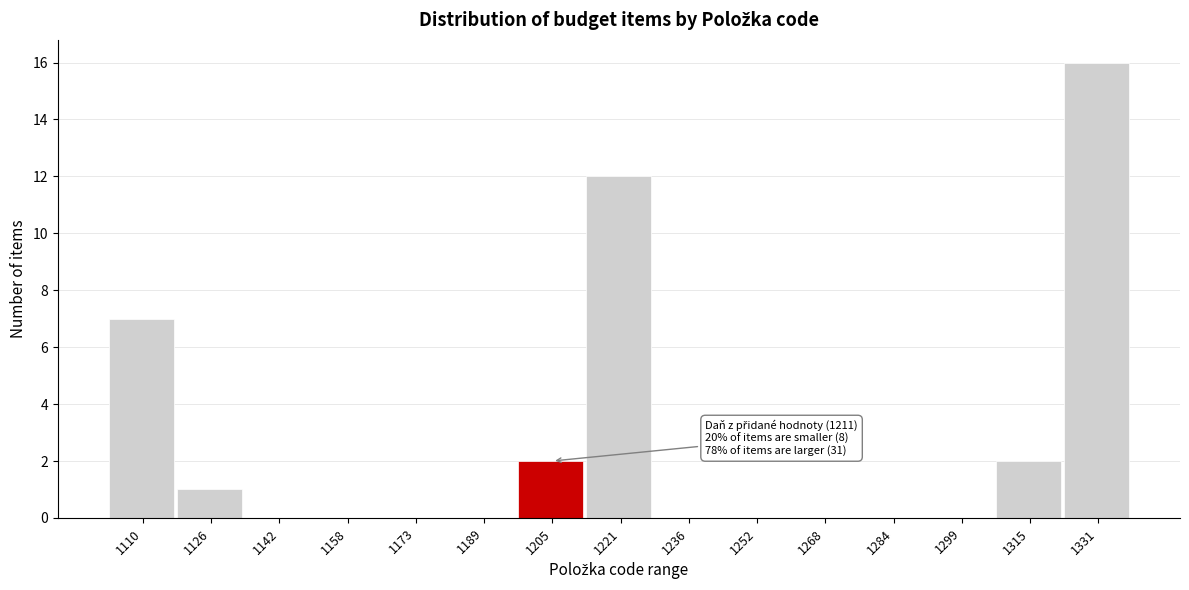

Reading left to right, what are all the values shown in this chart?

1110=7	1126=1	1142=0	1158=0	1173=0	1189=0	1205=2	1221=12	1236=0	1252=0	1268=0	1284=0	1299=0	1315=2	1331=16